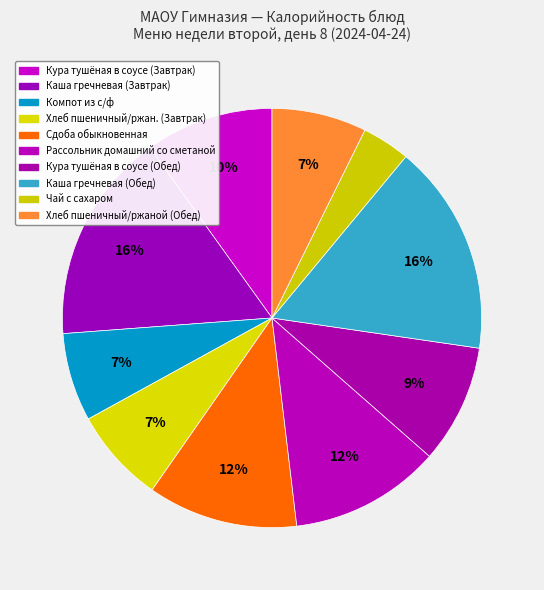

Is there a majority slice in this chart?

No